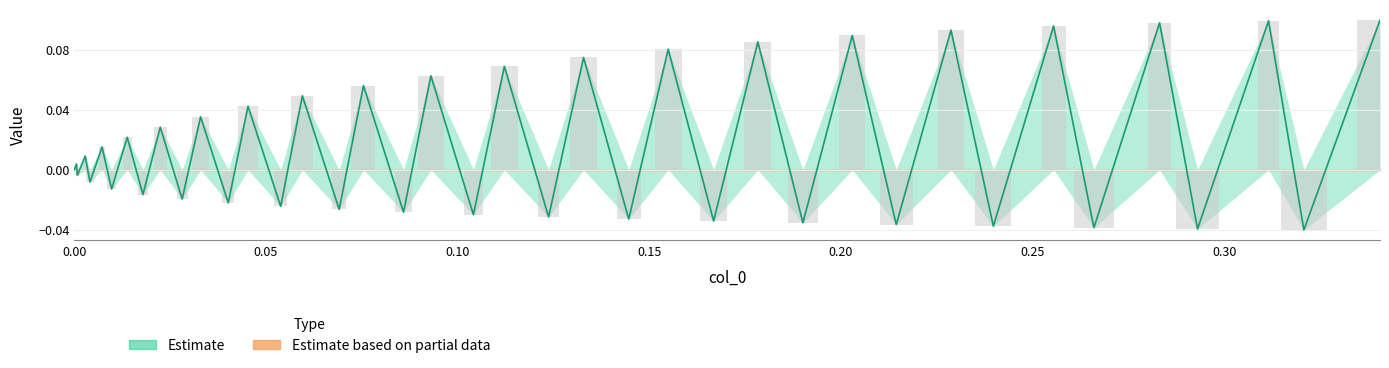

How many series are shown in this chart?

1